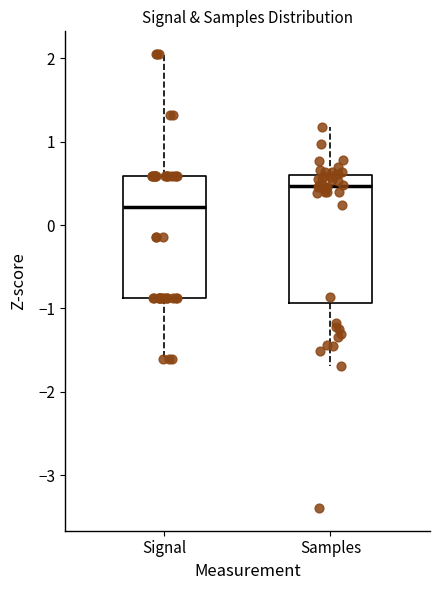

Where does the median line of the box for Samples sit on the y-axis? The values are not printed on the chart, so give them approximately, as read against the axis.

0.5